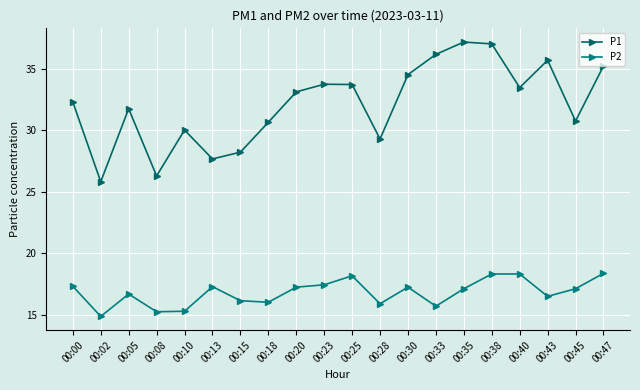

What is the greatest value displayed?

37.1